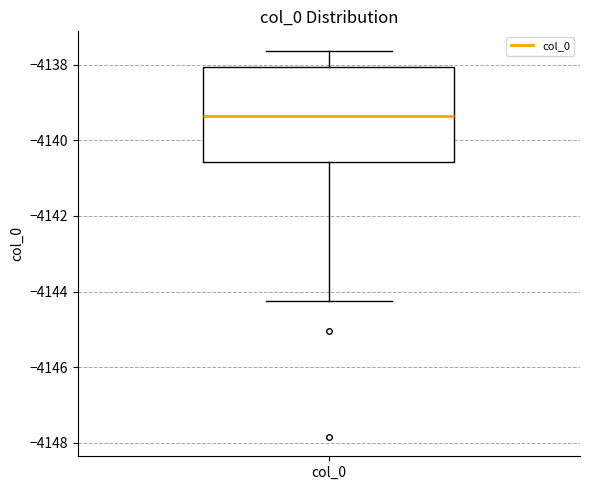

Read this box plot against the y-axis: the position of the median line, the range covered by the box, and the ends of both whiskers. The values are not printed on the chart, so give them approximately, as read against the axis.

median -4139.4, box -4140.6 to -4138.0, whiskers -4144.2 to -4137.6